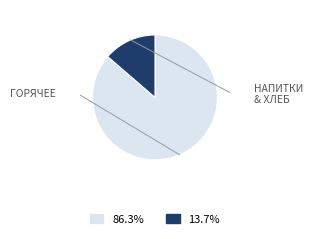

Is there a majority slice in this chart?

Yes